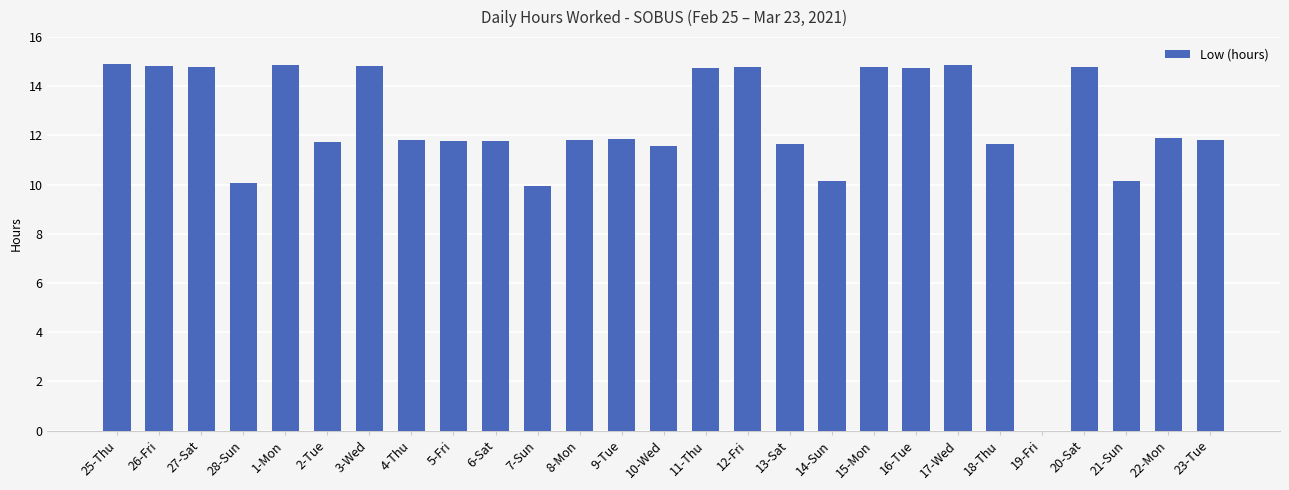

Which has a higher value, 21-Sun or 8-Mon?

8-Mon